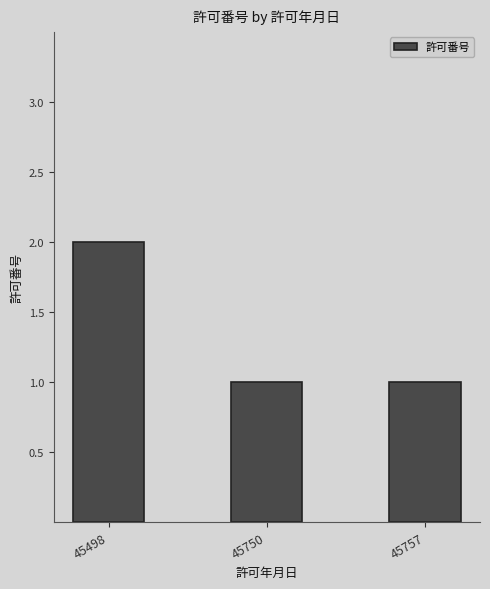

The value at 45498 is 1. True or false?

False